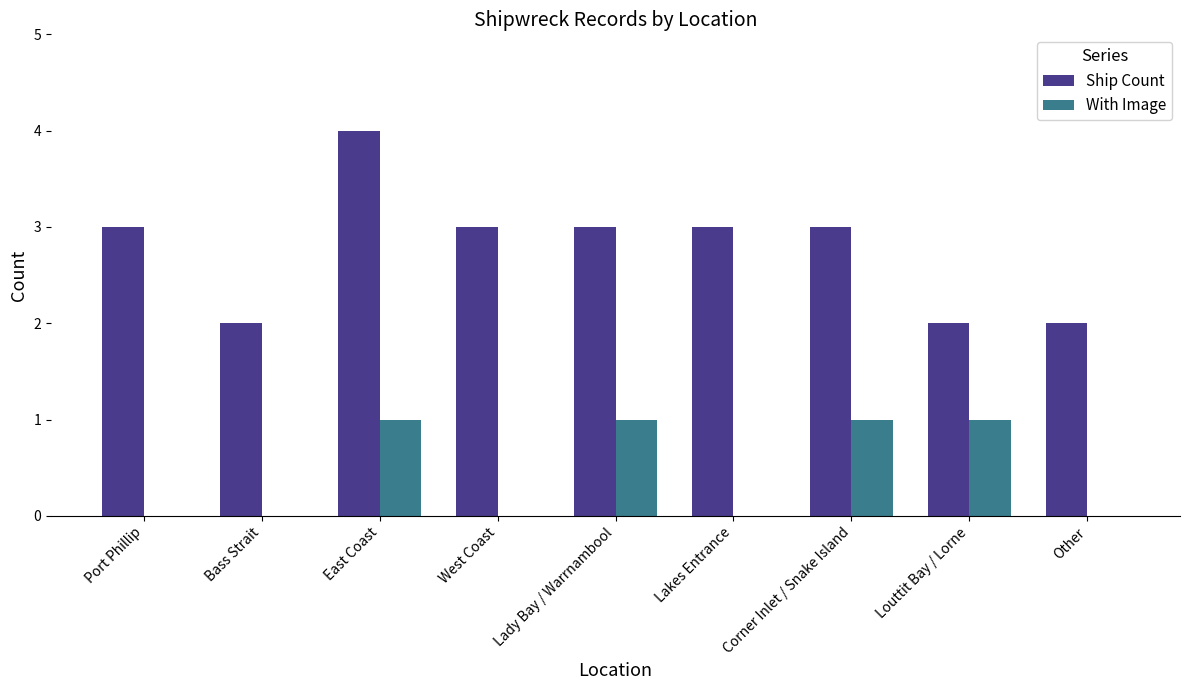

Is the value of With Image at Lakes Entrance greater than the value of Ship Count at Port Phillip?

No